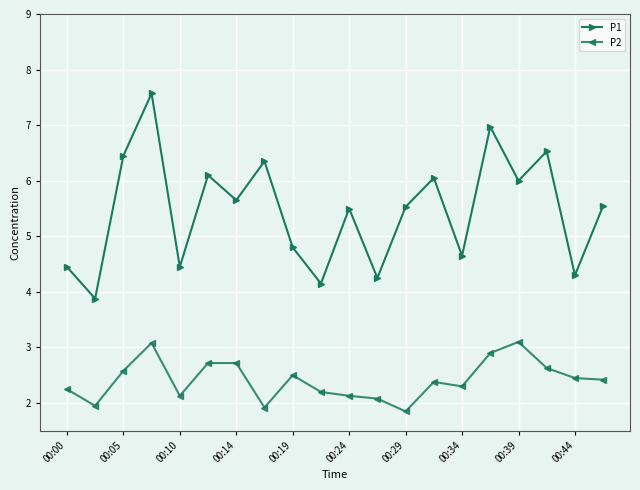

What is the difference between the maximum and minimum values in the P1 series?

3.7